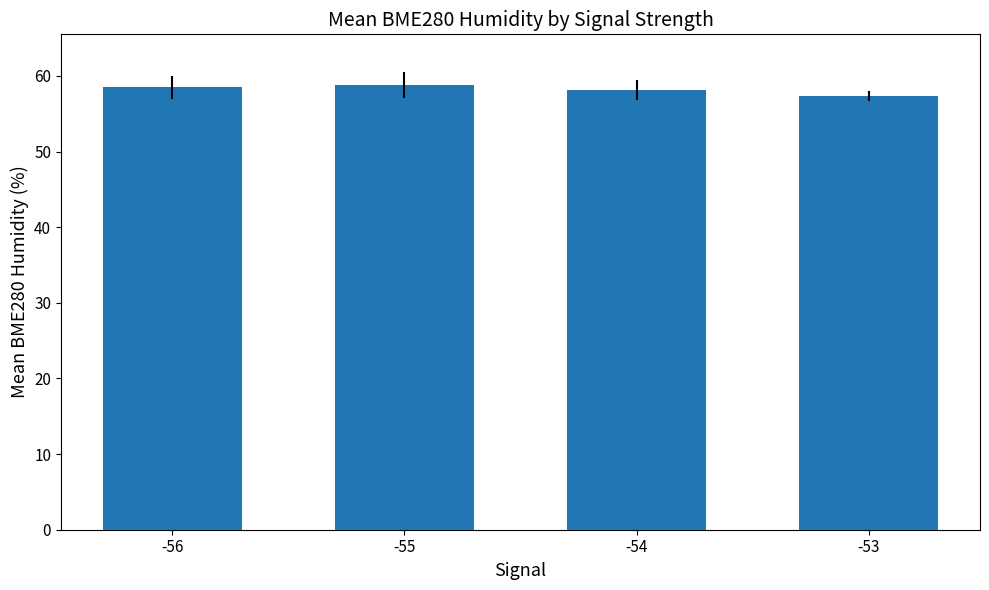

The value at -53 is 39.8. True or false?

False